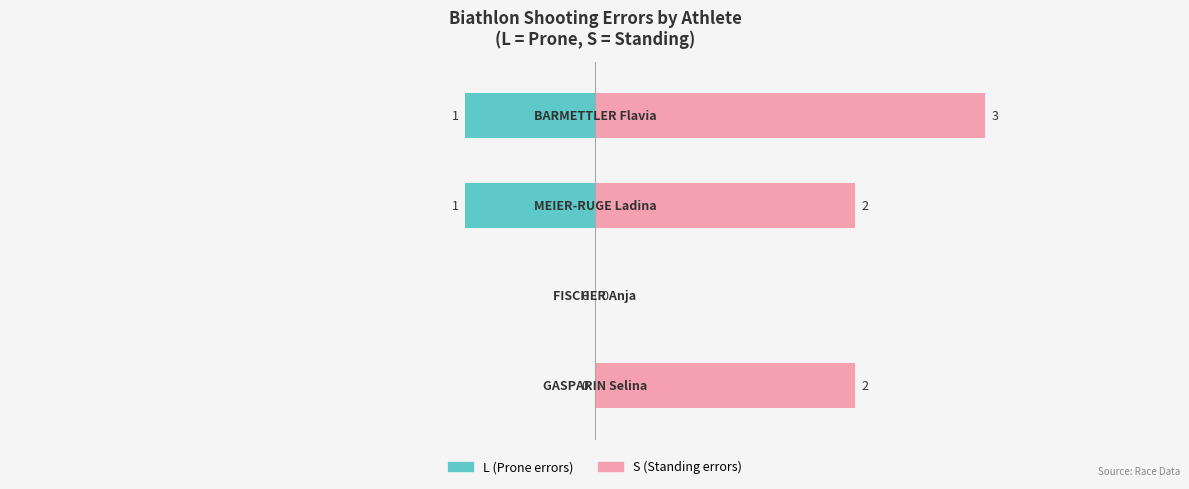

Reading left to right, transcribe all the data shown in this chart.

L (Liegend/Prone): 0	0	-1	-1
S (Stehend/Standing): 2	0	2	3